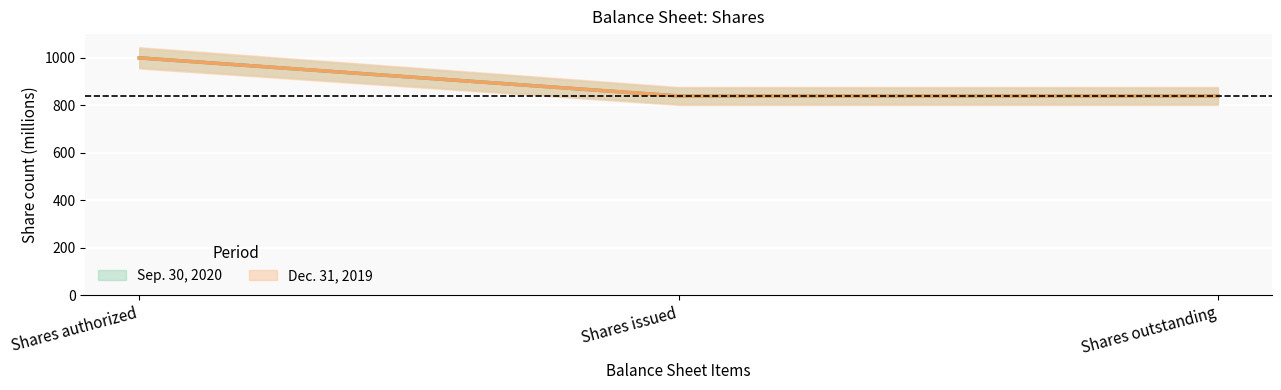

What are all the series names shown in the legend?

Sep. 30, 2020, Dec. 31, 2019